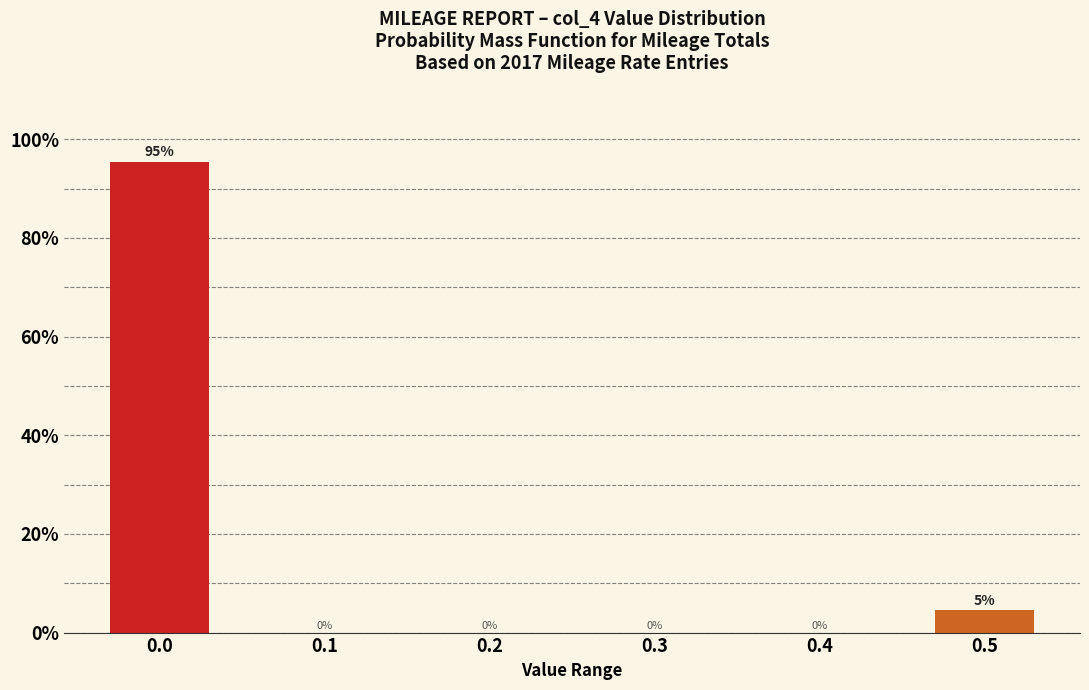

What is the maximum value shown in the chart?

95.5